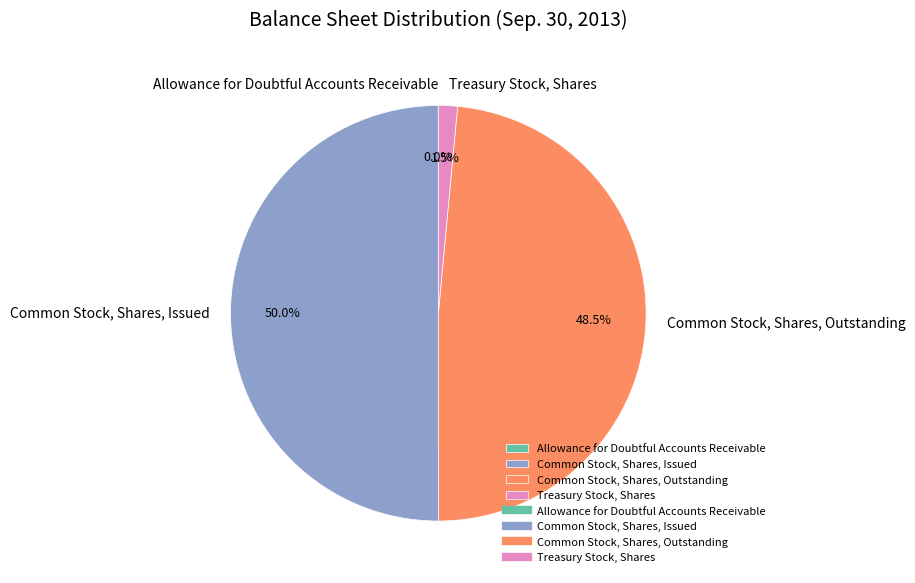

Which category has the biggest portion of the pie?

Common Stock, Shares, Issued